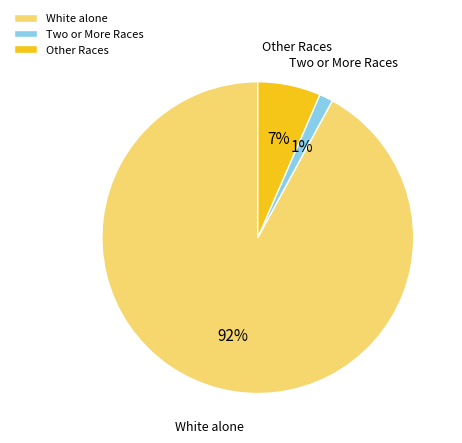

Is the sum of Other Races and Two or More Races greater than half?

No